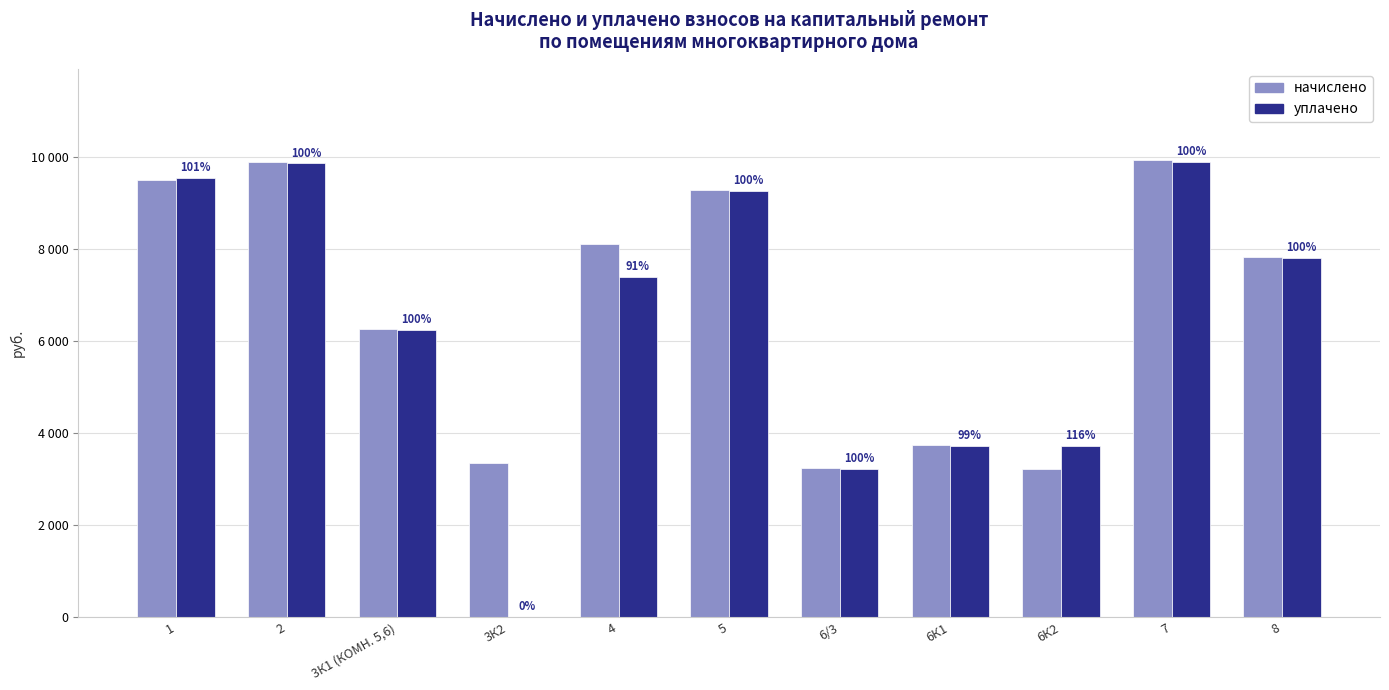

At which label is уплачено closest to 4942?

6К1